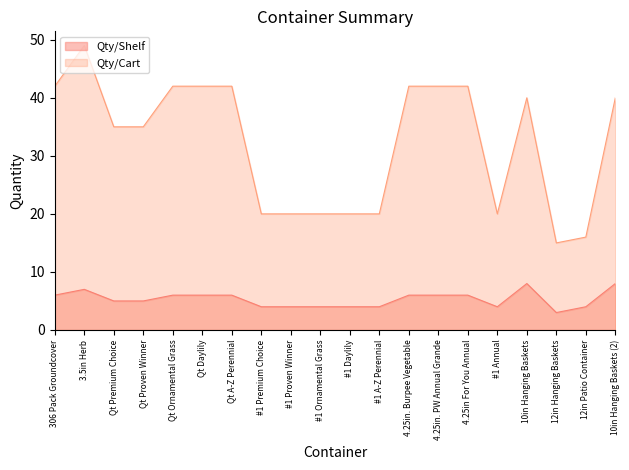

At which label does Qty/Shelf reach its minimum?

12in Hanging Baskets